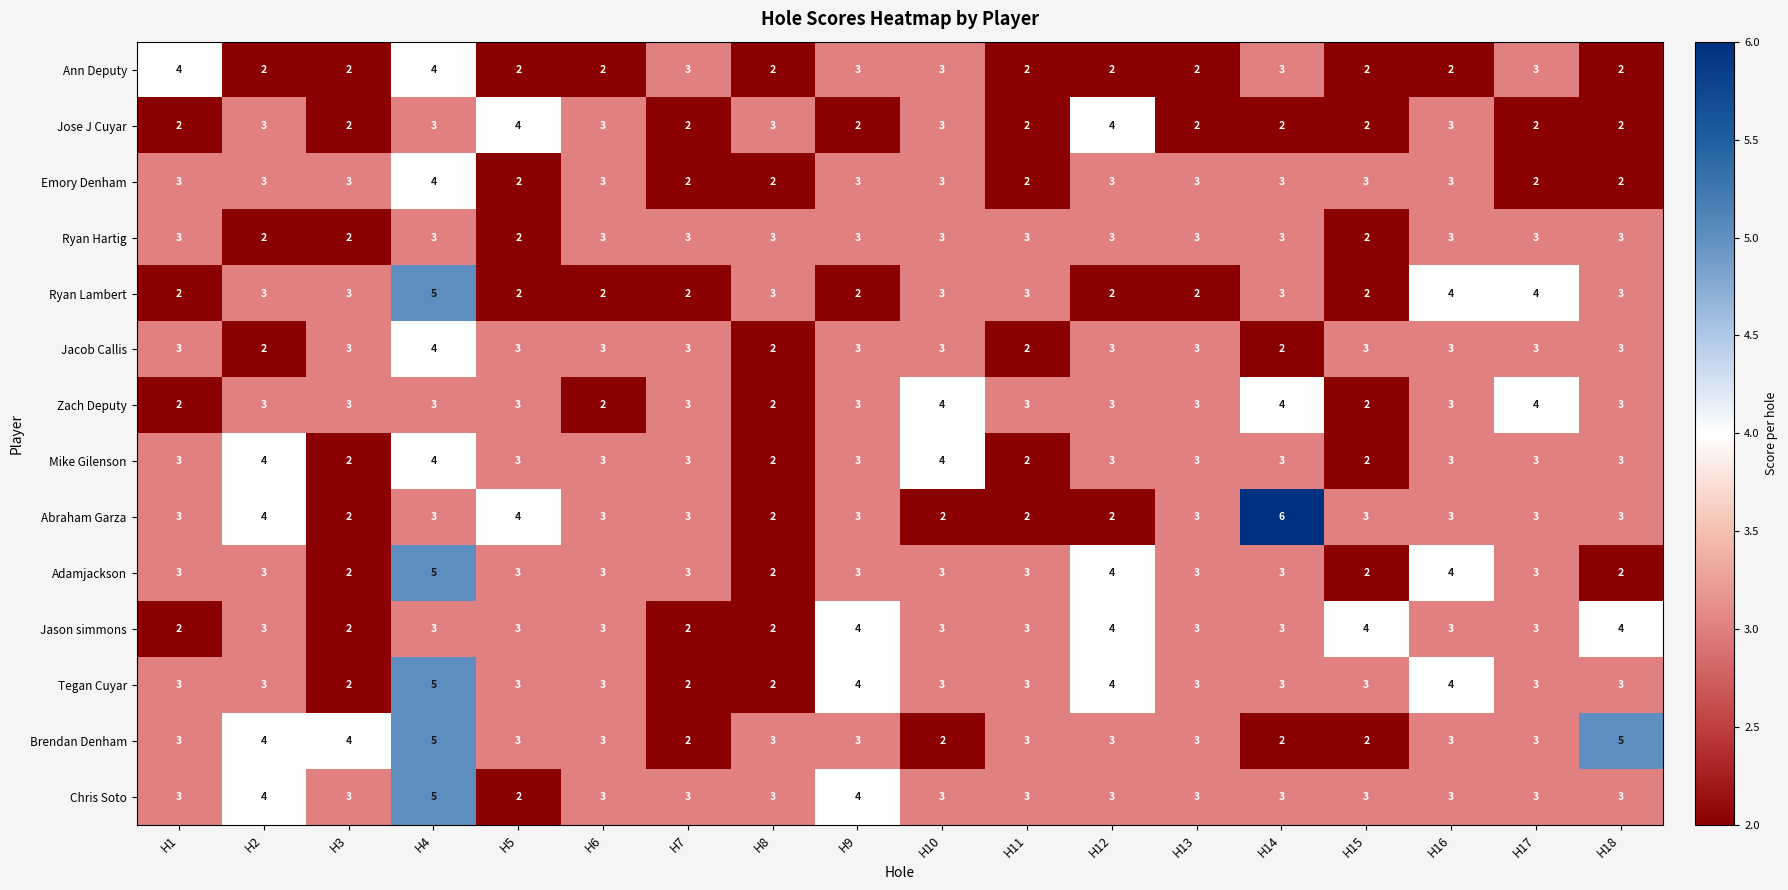

What is the total value across all series at H15?

35